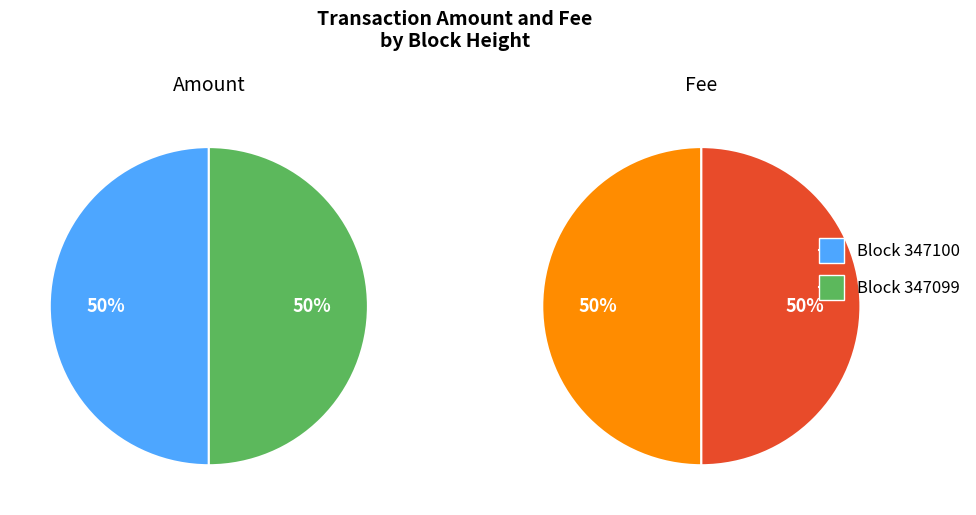

To the nearest percent, what is the average slice percentage?

50%